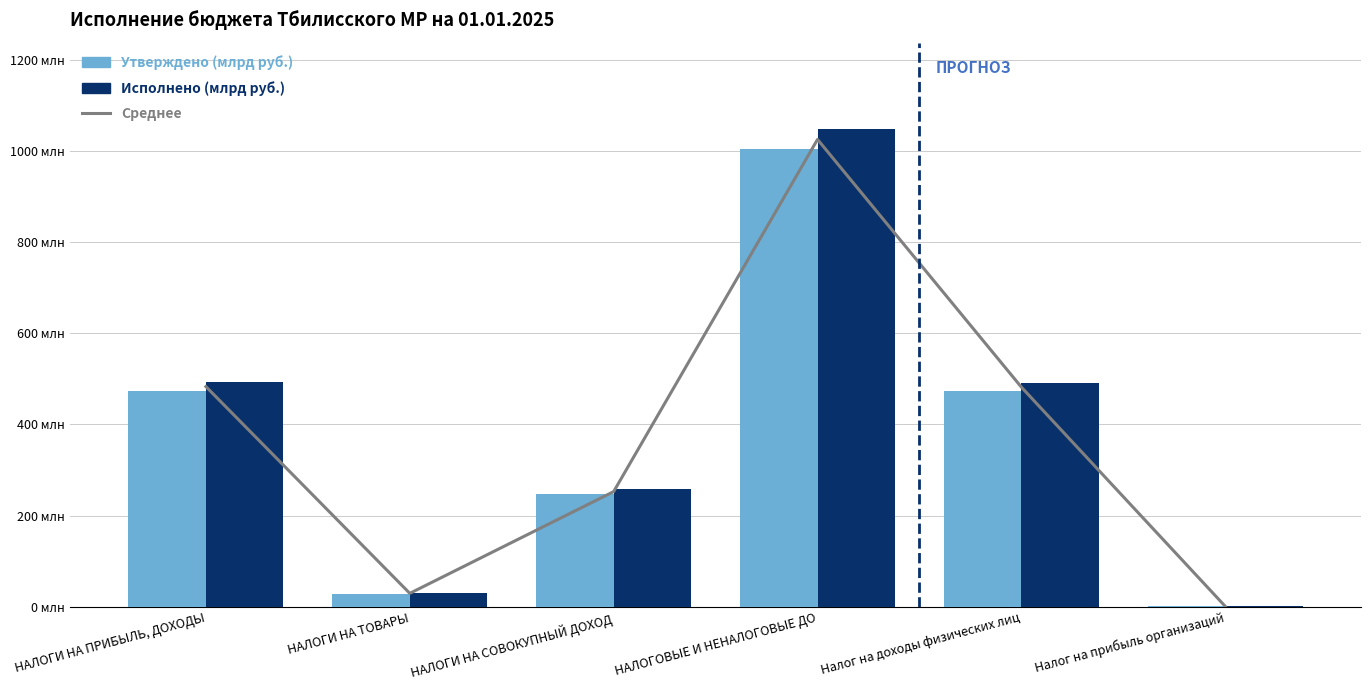

Is it true that Утверждено (млрд руб.) equals 473669000.0 at НАЛОГИ НА ПРИБЫЛЬ, ДОХОДЫ?

True